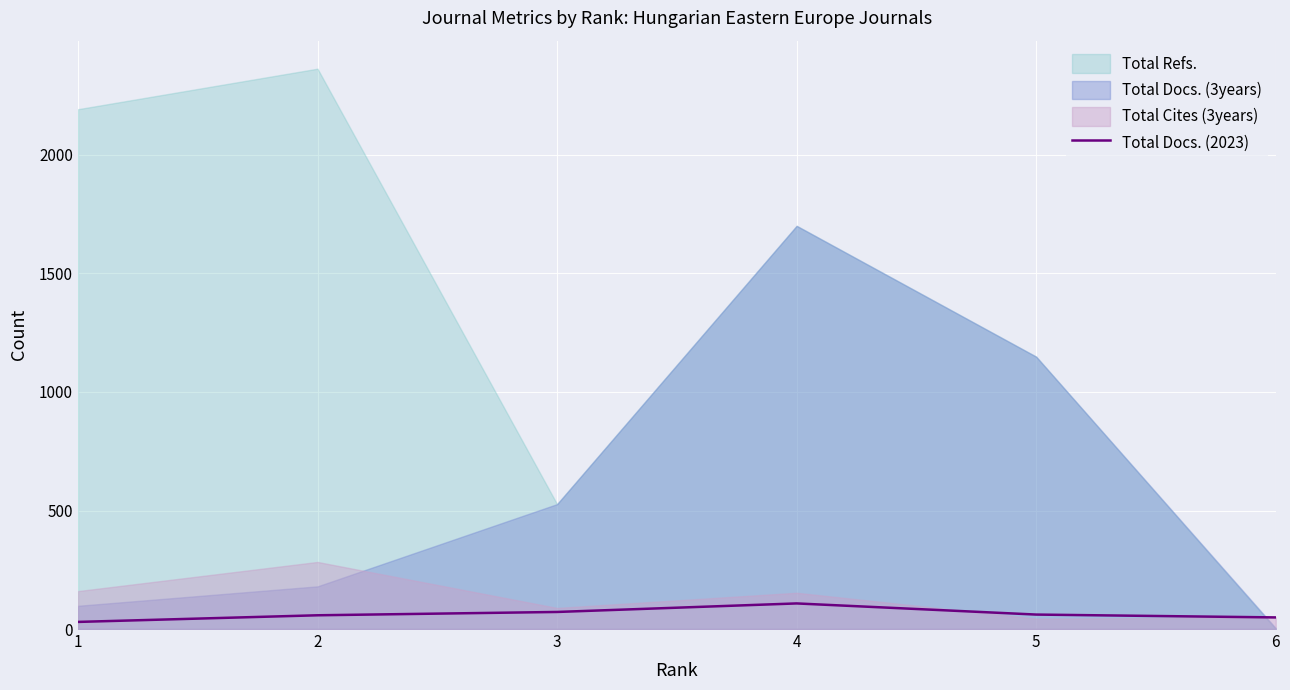

Between 4 and 6, which is larger?

4